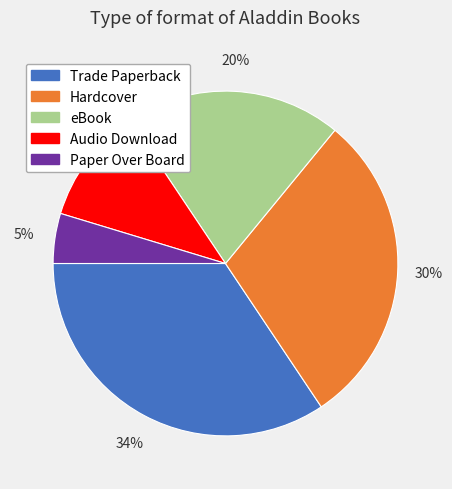

How many slices are in this pie chart?

5